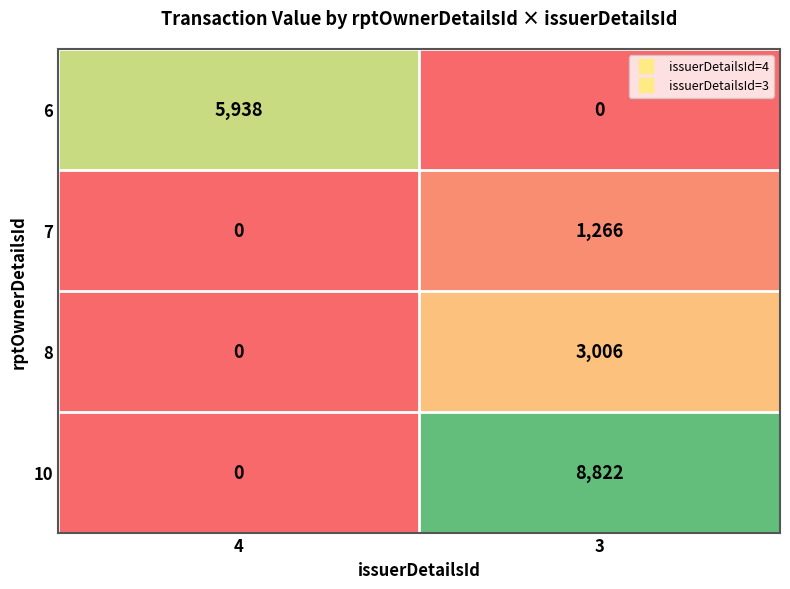

Reading left to right, transcribe all the data shown in this chart.

6: 4=5938	3=0
7: 4=0	3=1266
8: 4=0	3=3006
10: 4=0	3=8822